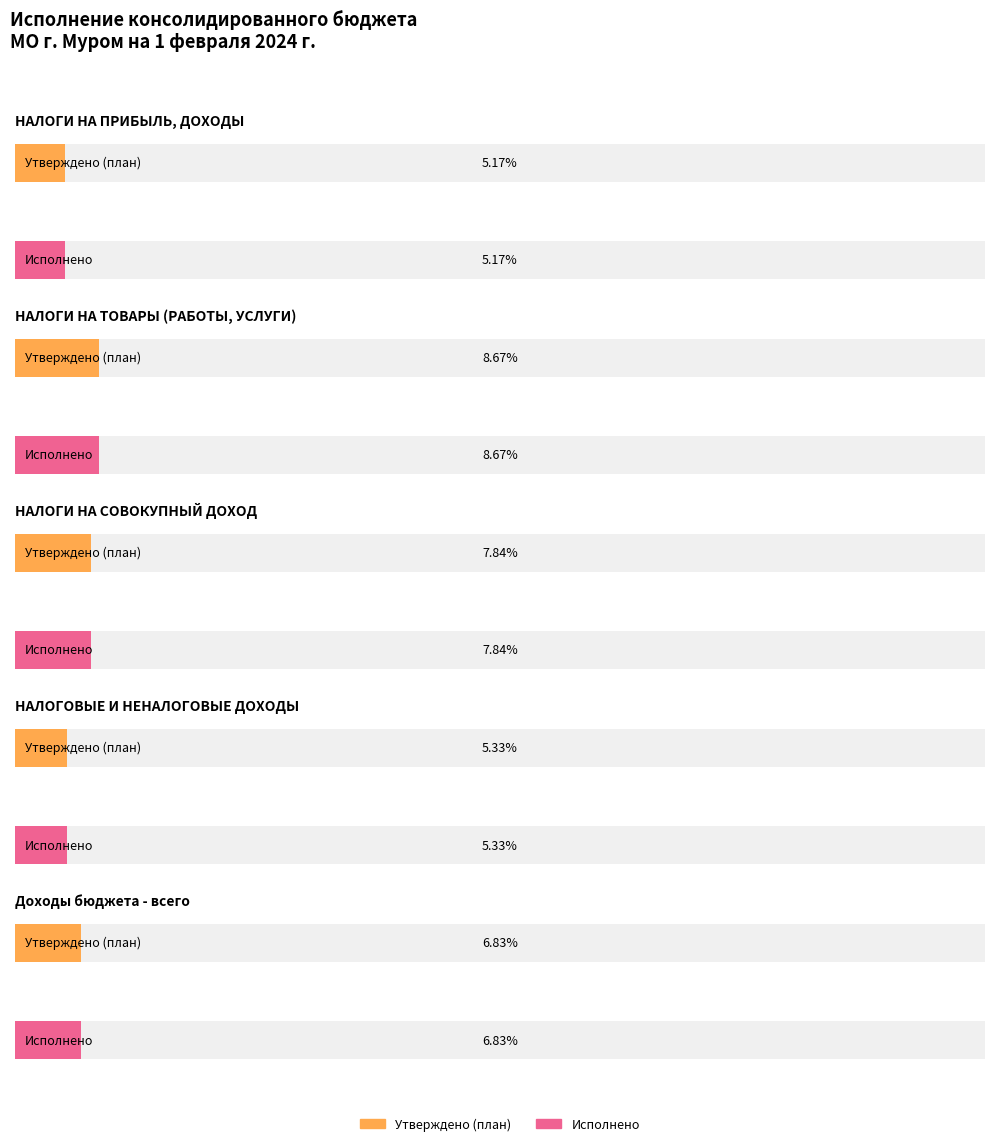

How many values in the Исполнено series are below 37601349?

2